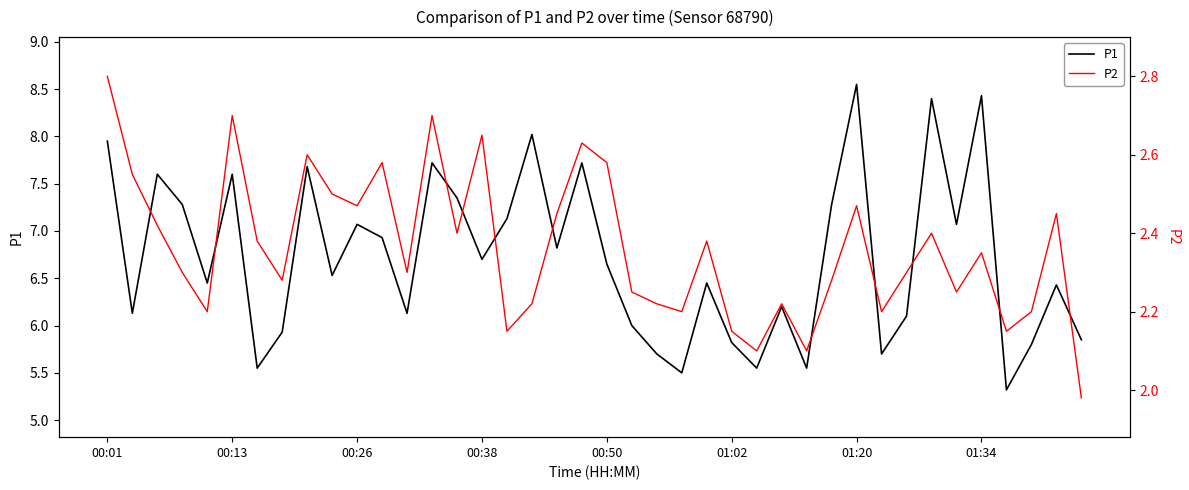

True or false: P2 and P1 intersect in this chart.

False